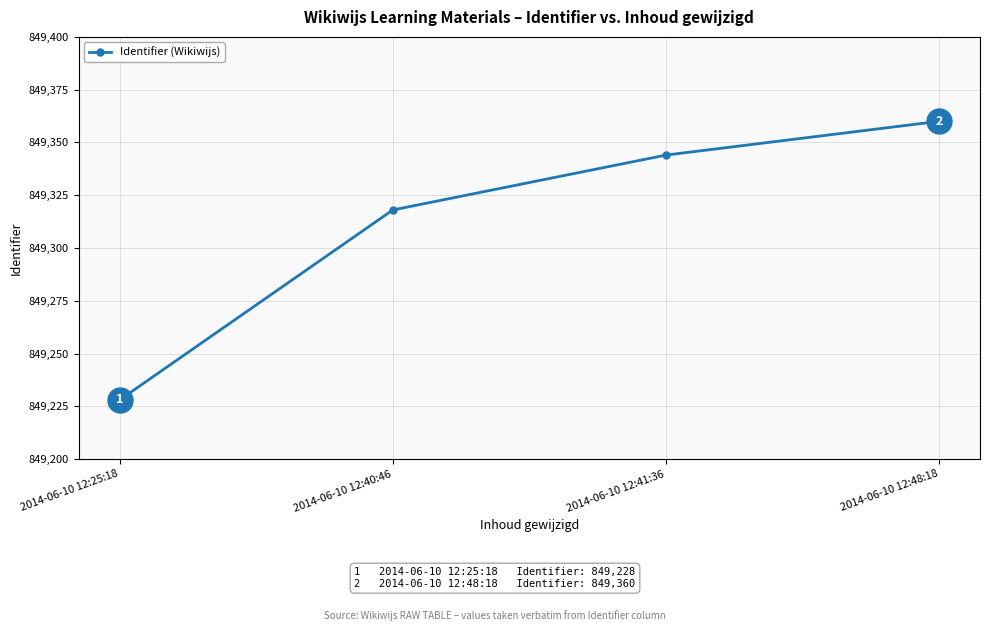

What is the difference between the values at 2014-06-10 12:48:18 and 2014-06-10 12:25:18?

132